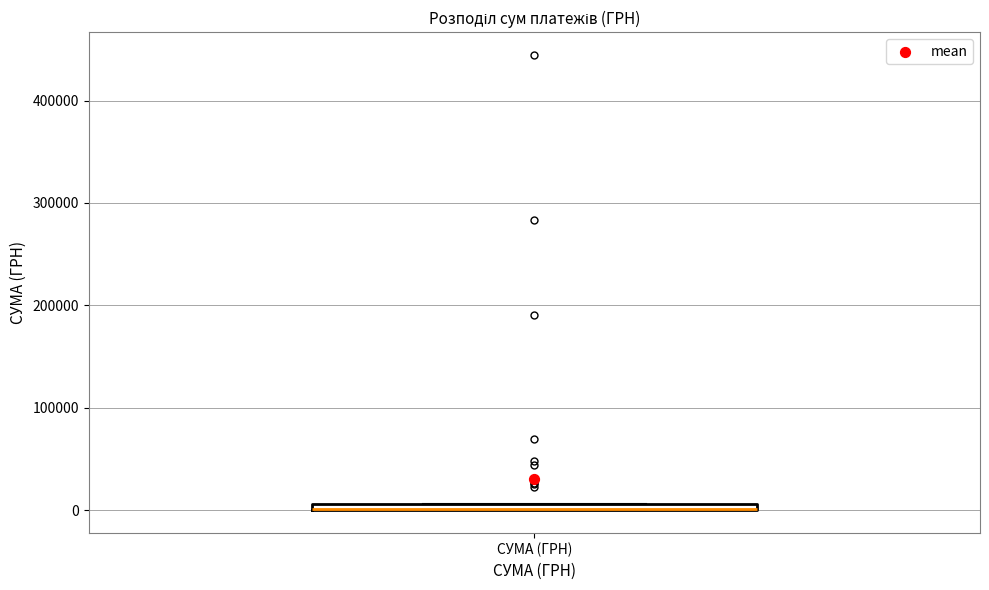

Where is the lower edge of the box for СУМА (ГРН) on the y-axis? The values are not printed on the chart, so give them approximately, as read against the axis.

0